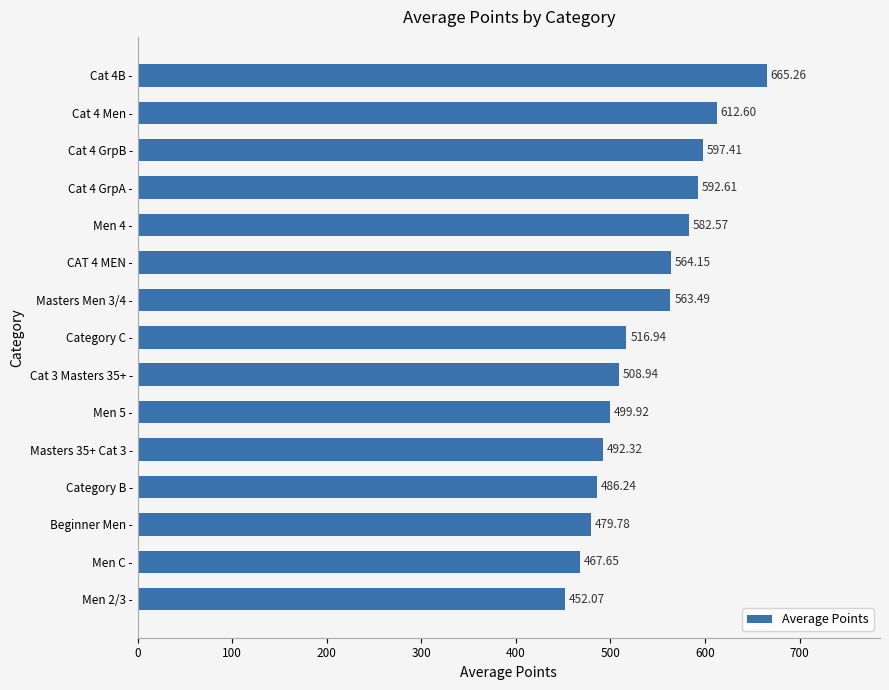

Approximately how many times larger is the value at Cat 4B - compared to Men C -?

1.4